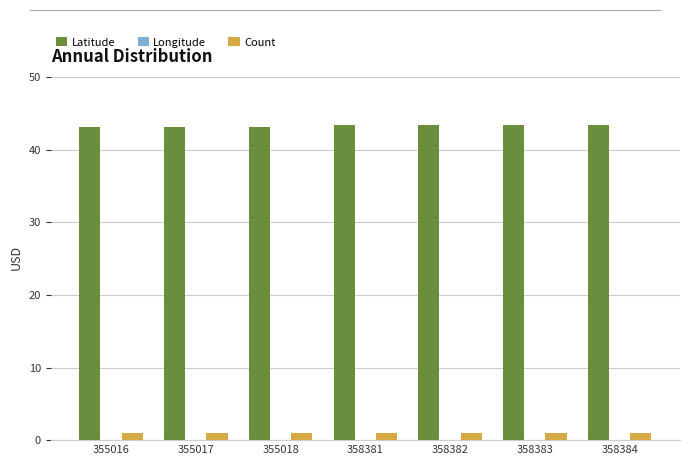

At which label is Count closest to 1?

355016